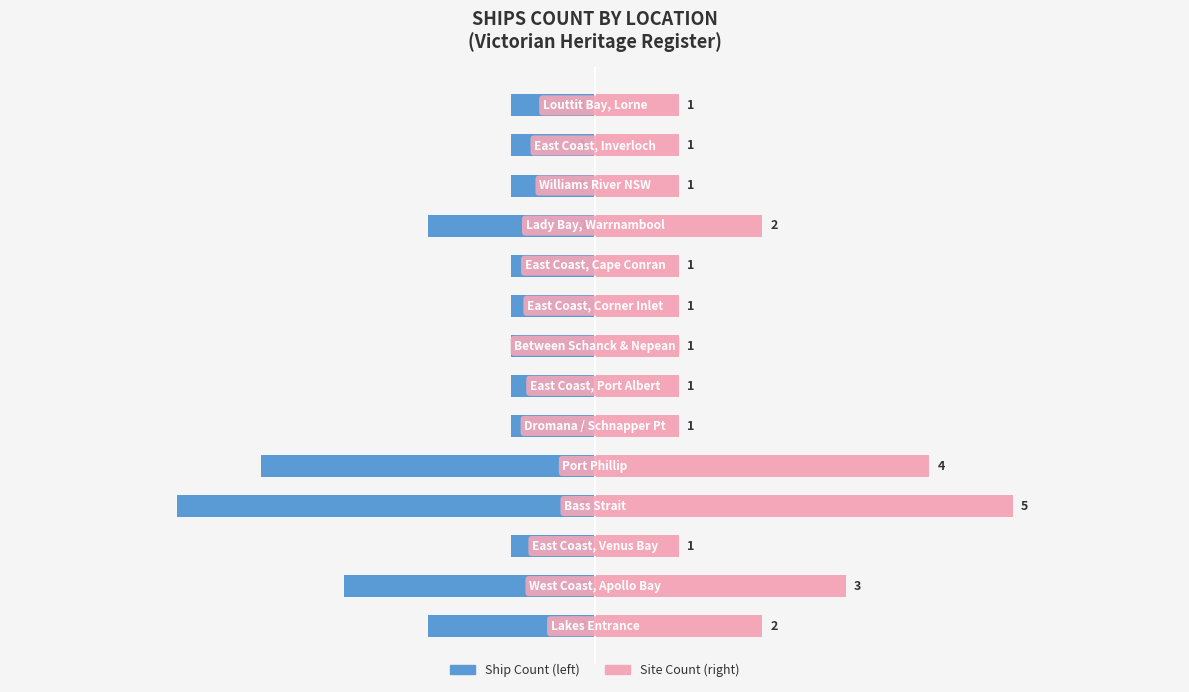

At 9, list the series in order from smallest to largest.

Ship Count, Site Count